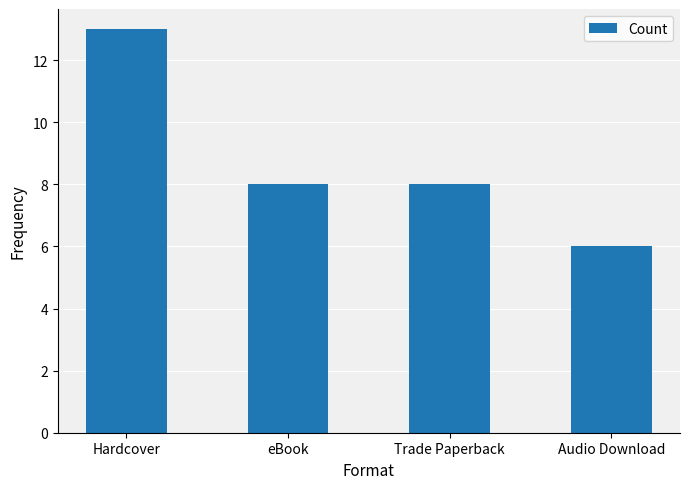

The chart shows a value of 8 at Hardcover. True or false?

False